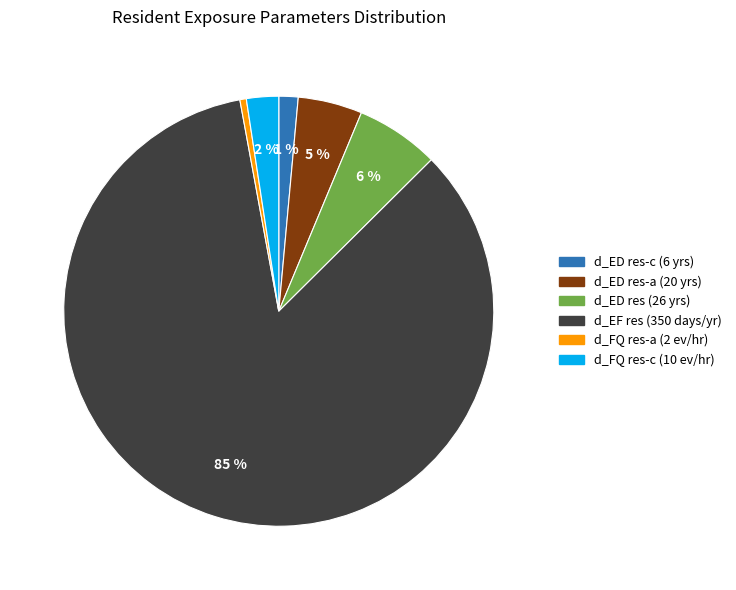

Is there any slice that represents more than half of the pie?

Yes